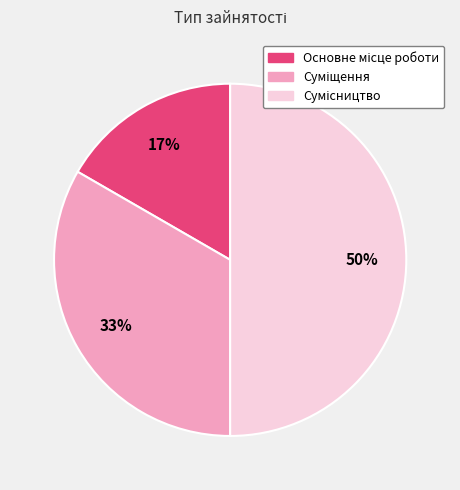

To the nearest percent, what is the difference between the largest and smallest slice percentages?

33%